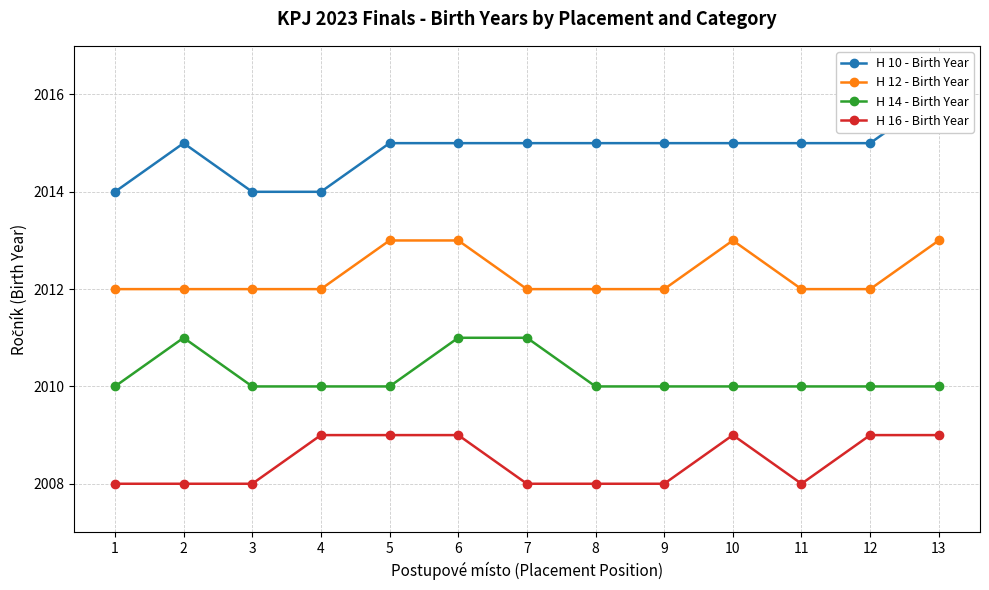

What are all the series names shown in the legend?

H 10 - Birth Year, H 12 - Birth Year, H 14 - Birth Year, H 16 - Birth Year